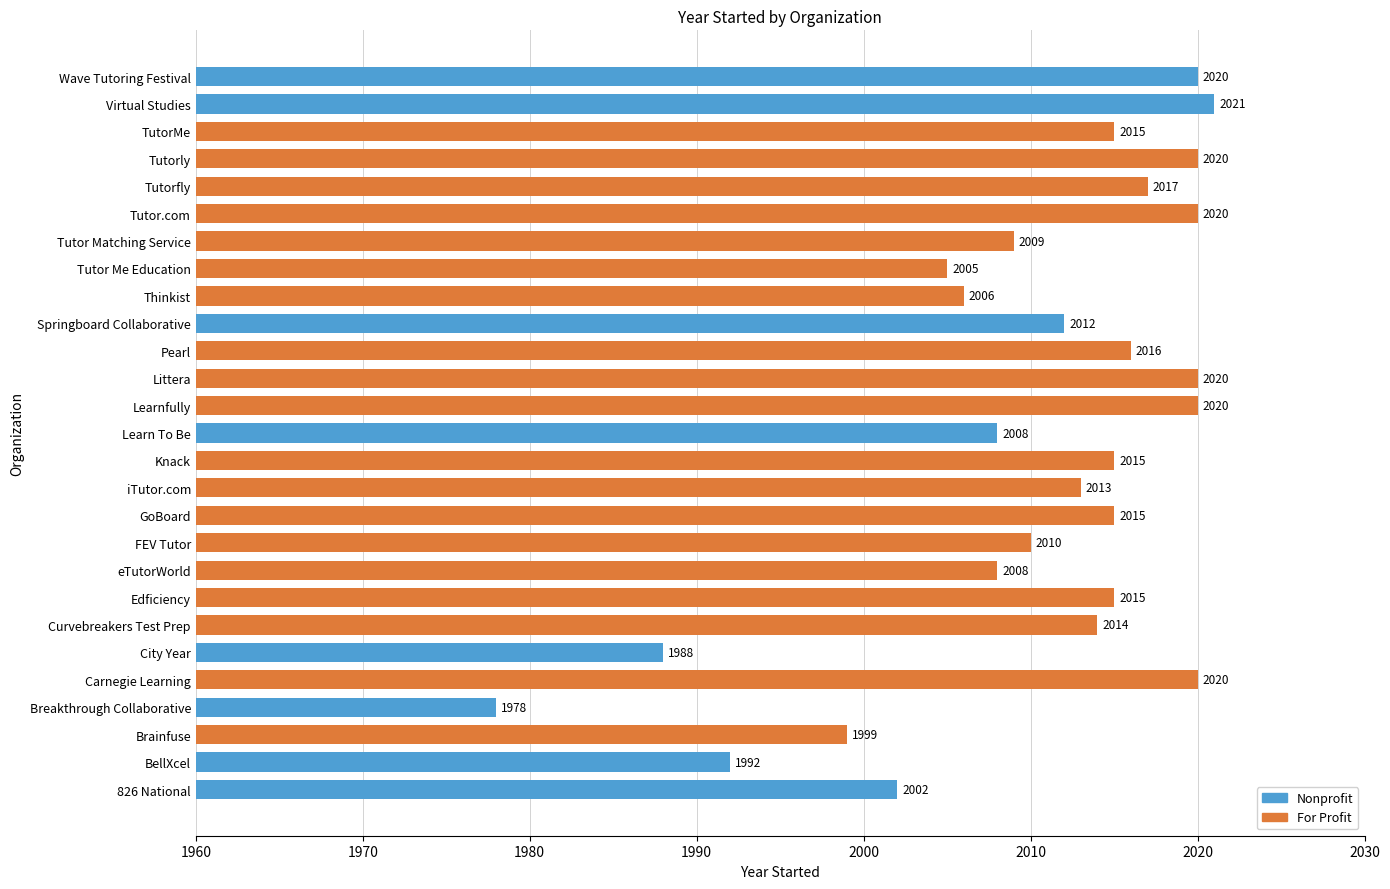

How many values are below 2014?

13